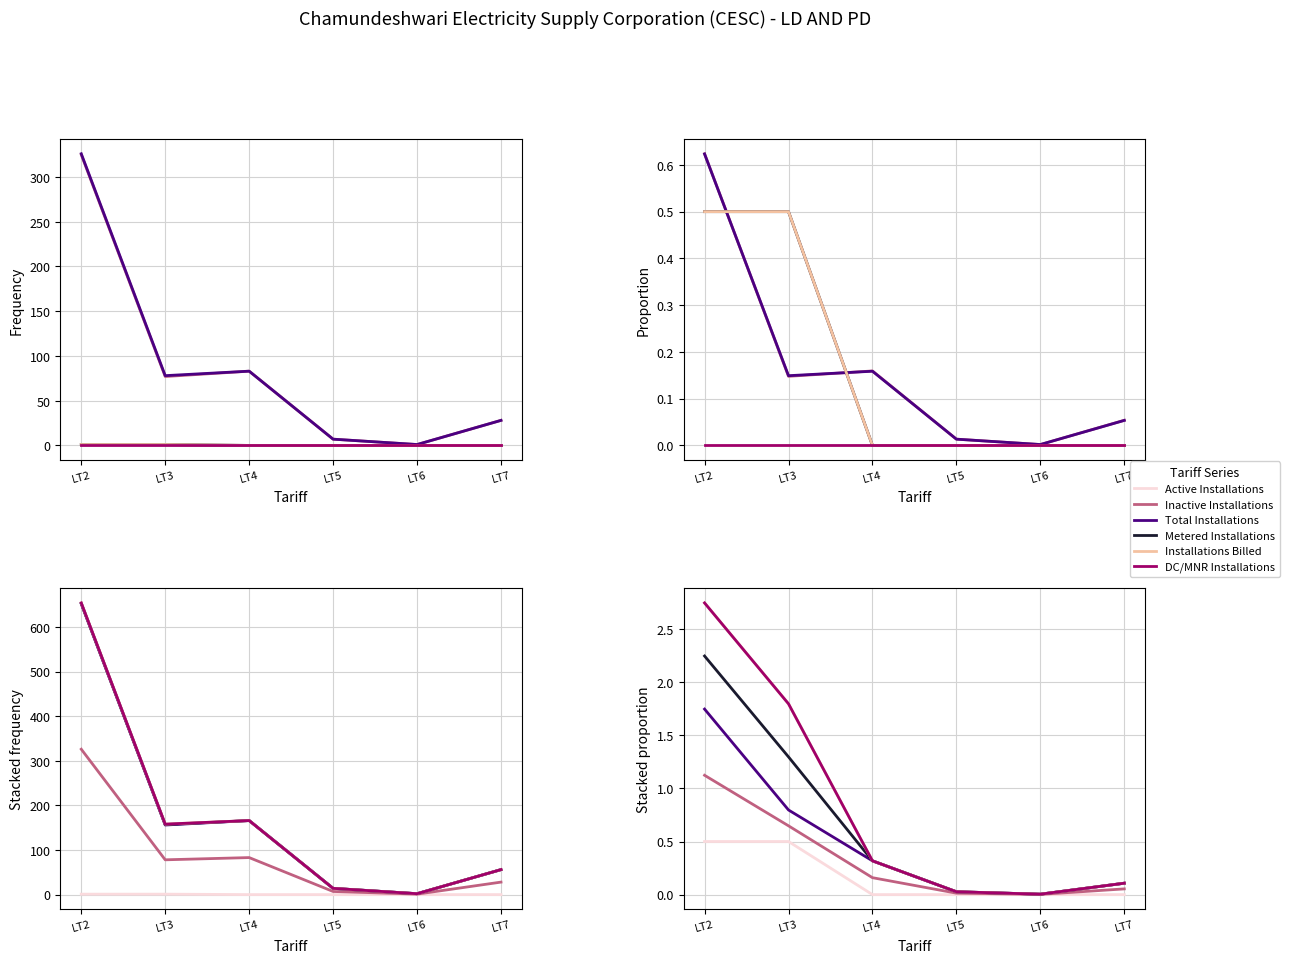

True or false: Metered Installations and Total Installations cross at least once.

False